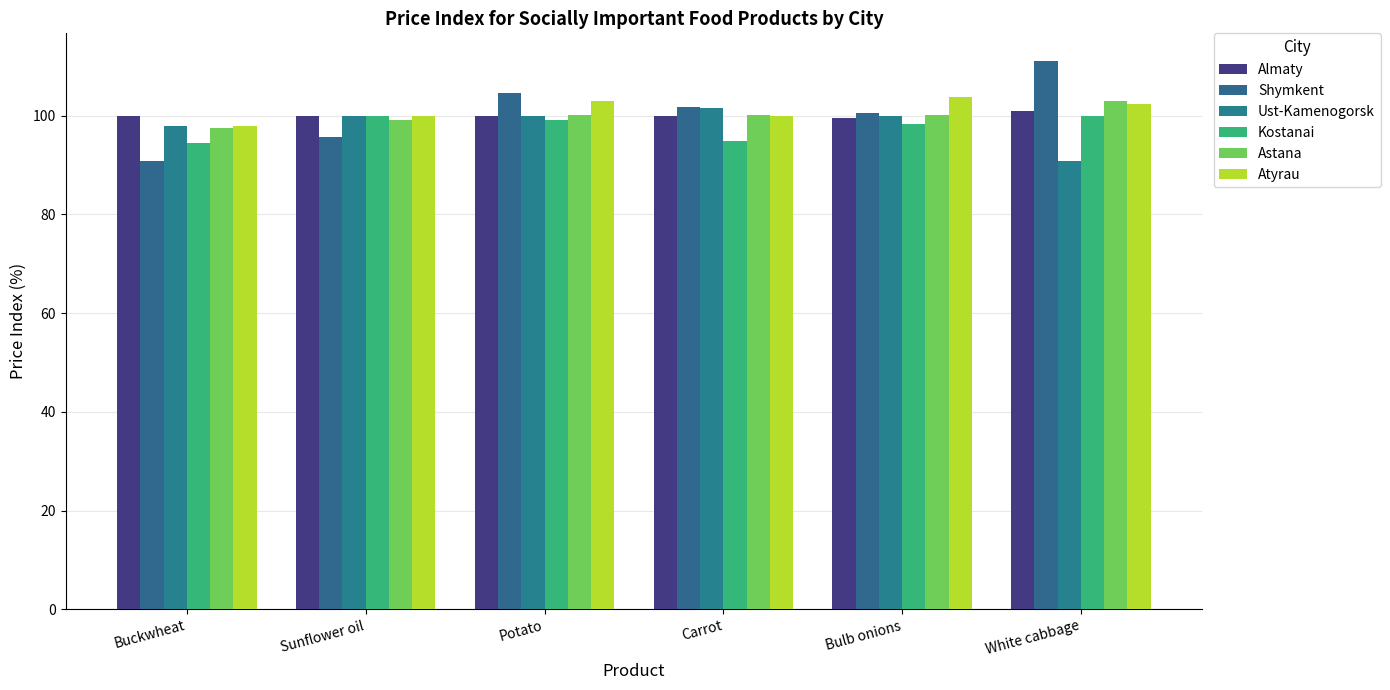

Count the number of data series in this chart.

6